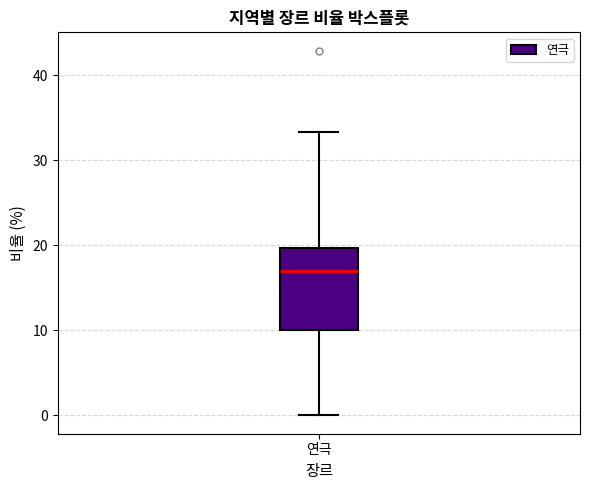

Read this box plot against the y-axis: the position of the median line, the range covered by the box, and the ends of both whiskers. The values are not printed on the chart, so give them approximately, as read against the axis.

median 17, box 10 to 20, whiskers 0 to 33